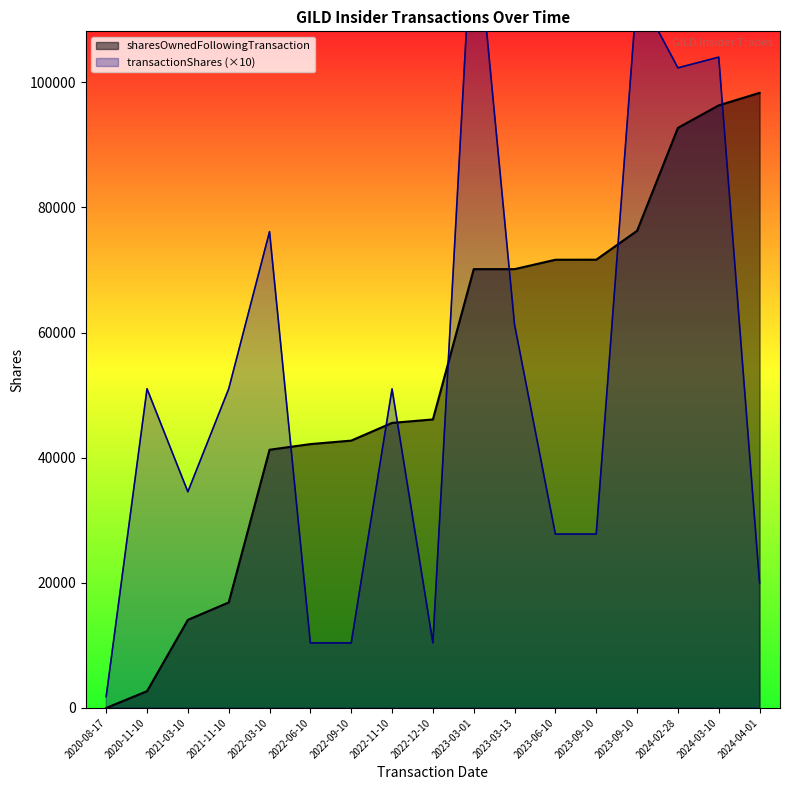

Where do sharesOwnedFollowingTransaction and transactionShares first cross each other?

2022-03-10 and 2022-06-10